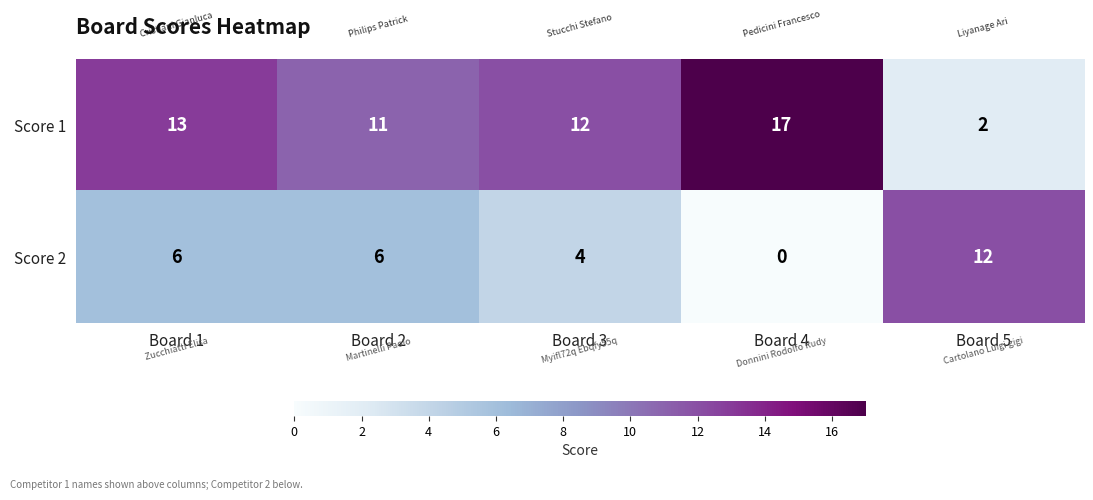

At how many categories does at least one series exceed 2?

5